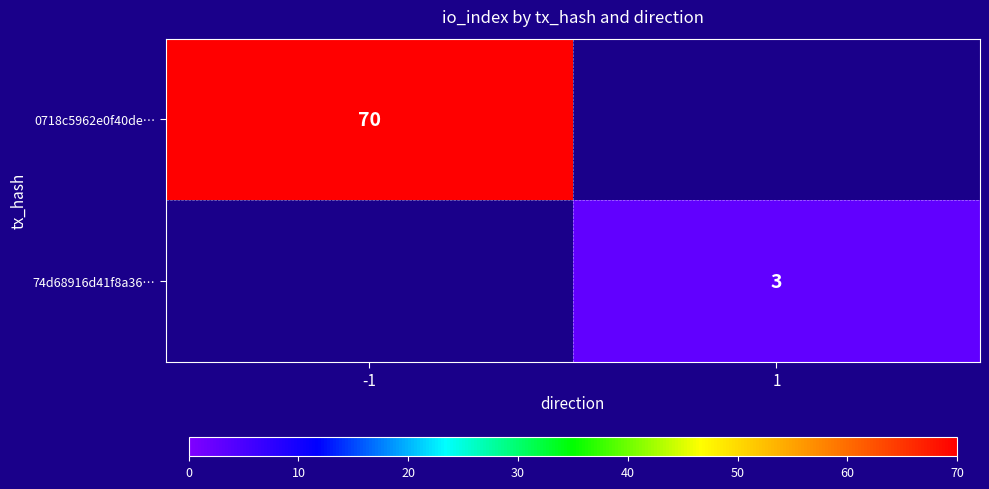

Which category has the highest value across all series?

-1